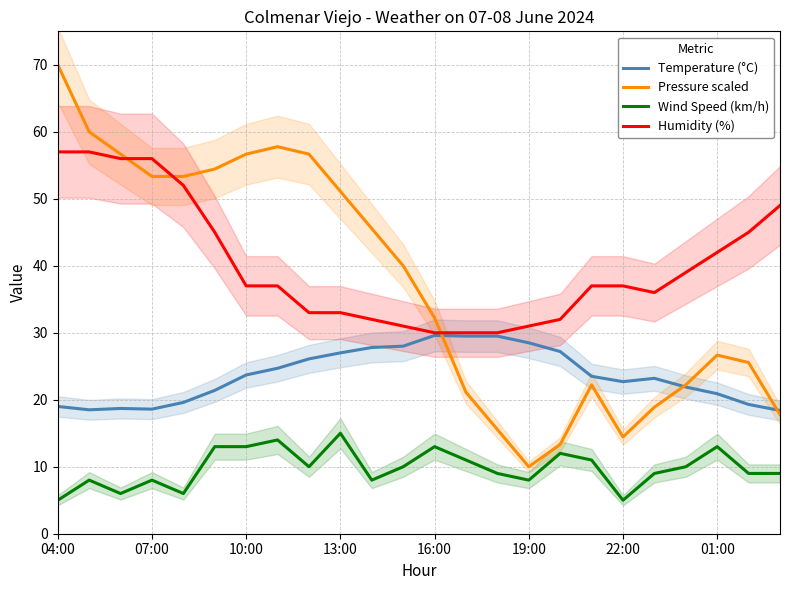

True or false: Wind Speed (km/h) and Temperature (°C) intersect in this chart.

False